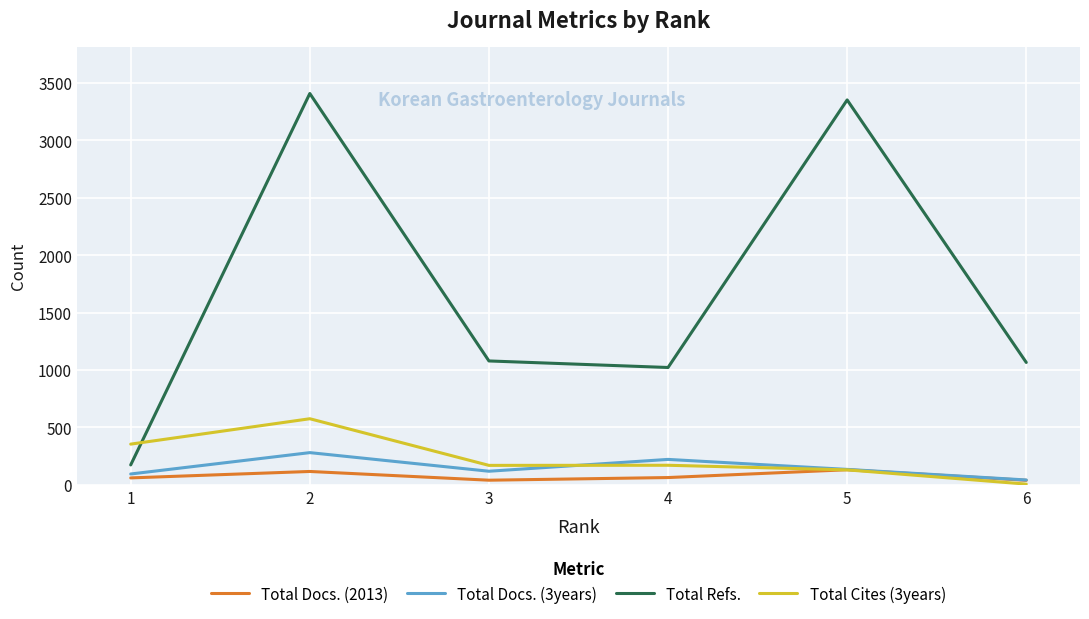

The value of Total Cites (3years) at 2 is 576. True or false?

True